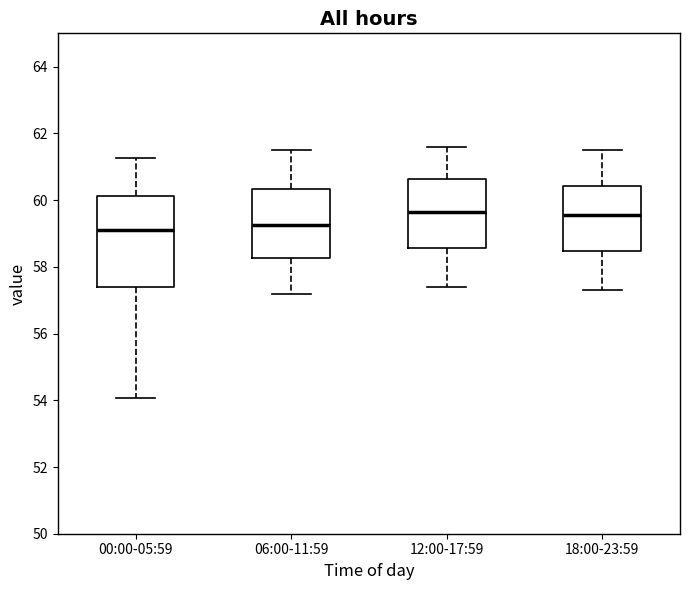

Reading left to right, read every box against the y-axis: the position of its median line, the range the box covers, and the ends of its whiskers. The values are not printed on the chart, so give them approximately, as read against the axis.

00:00-05:59: median 59.2, box 57.4 to 60.2, whiskers 54.0 to 61.2
06:00-11:59: median 59.2, box 58.2 to 60.4, whiskers 57.2 to 61.6
12:00-17:59: median 59.6, box 58.6 to 60.6, whiskers 57.4 to 61.6
18:00-23:59: median 59.6, box 58.4 to 60.4, whiskers 57.4 to 61.6